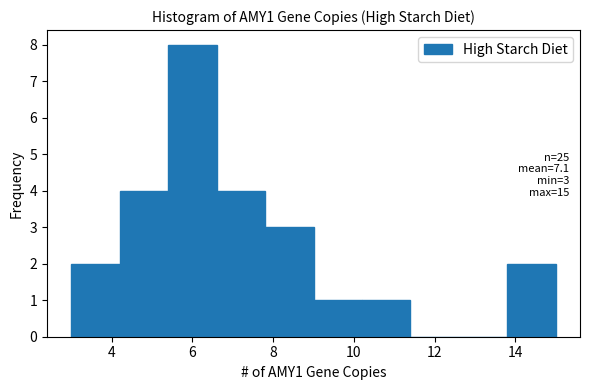

Which range on the x-axis has the tallest bar?

5.4 to 6.6